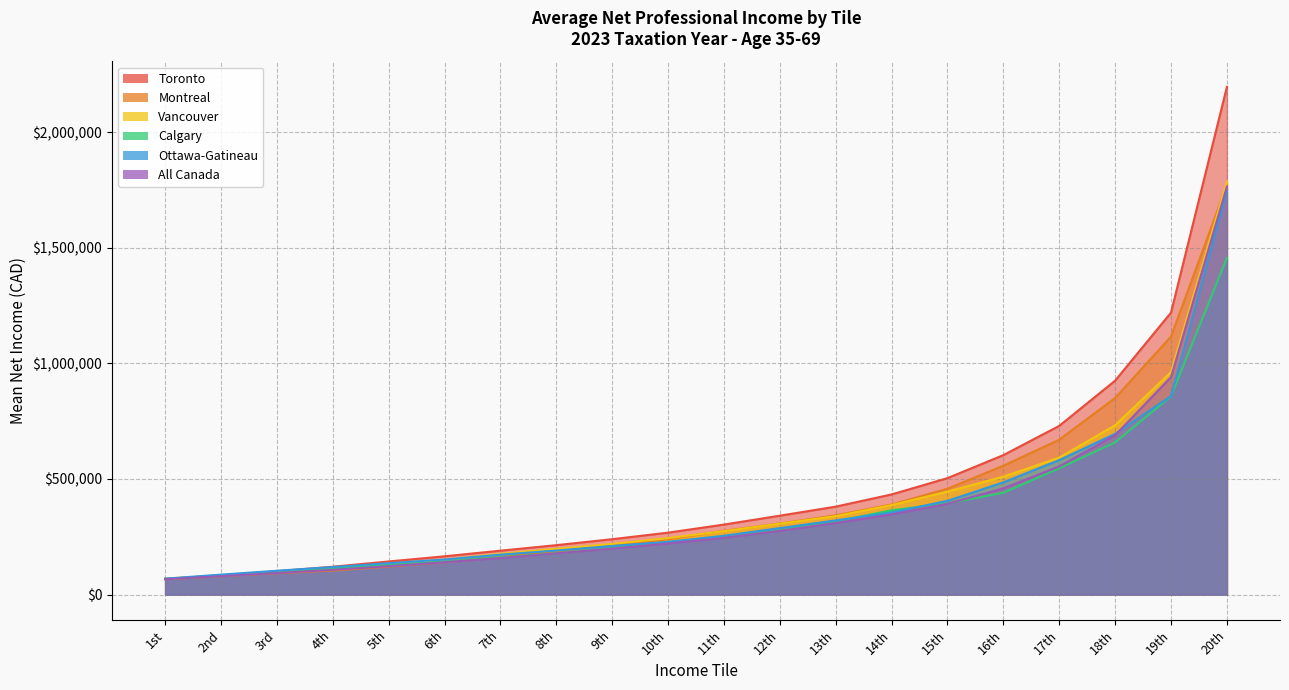

The value of All Canada at 7th is 109764. True or false?

False